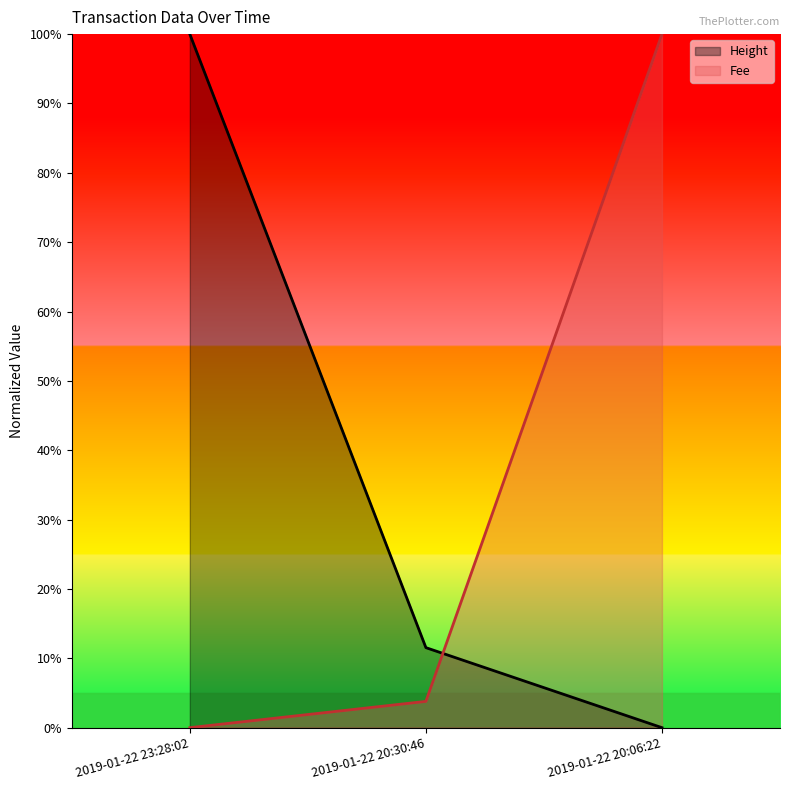

Is the value of Fee at 2019-01-22 20:06:22 greater than the value of Height at 2019-01-22 23:28:02?

No